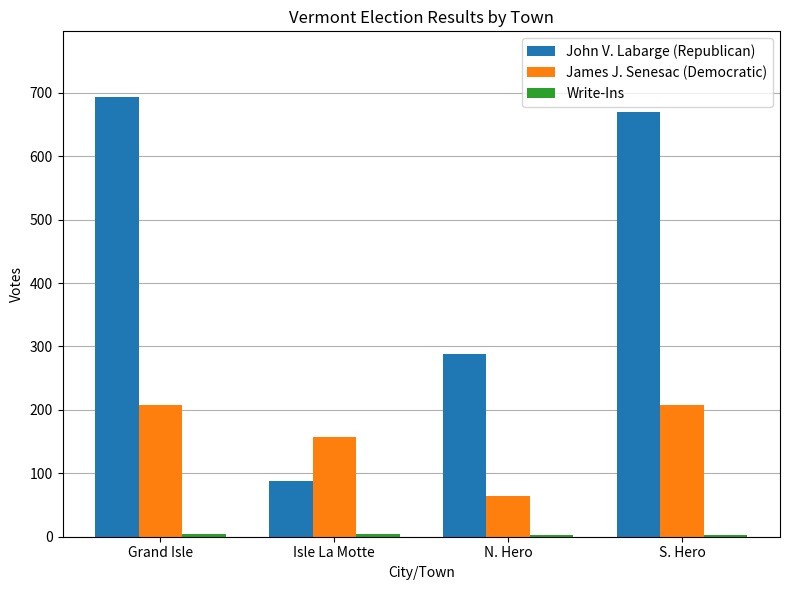

Which series has the largest total across all categories?

John V. Labarge (Republican)